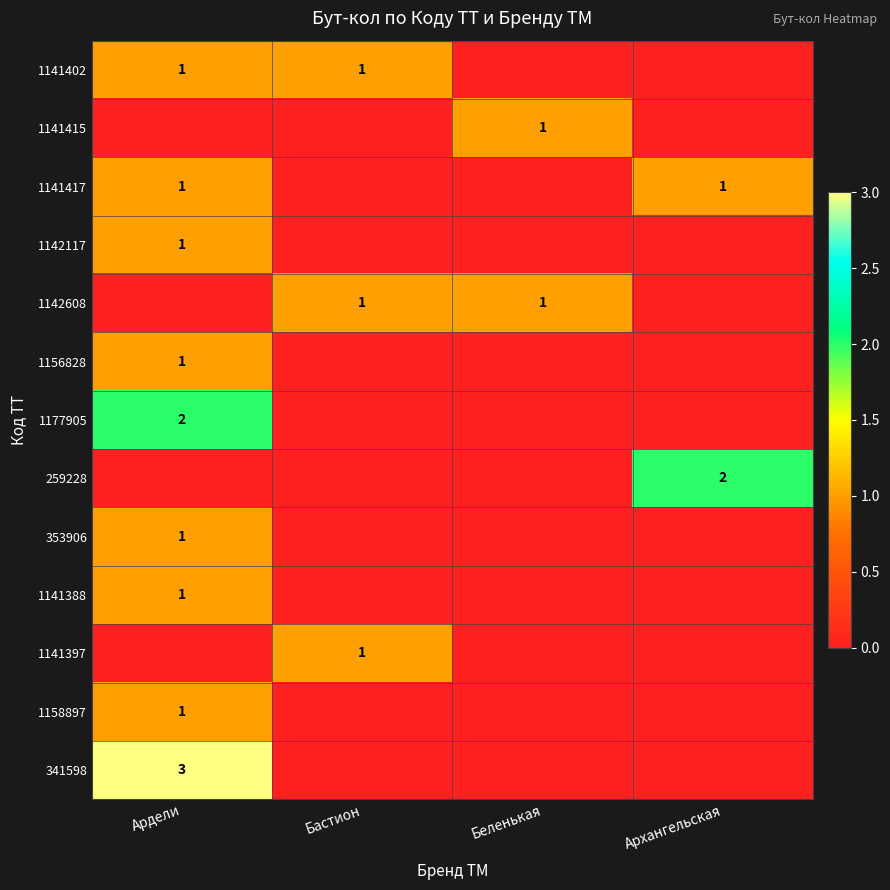

True or false: 353906 has a value of 1 at Ардели.

True